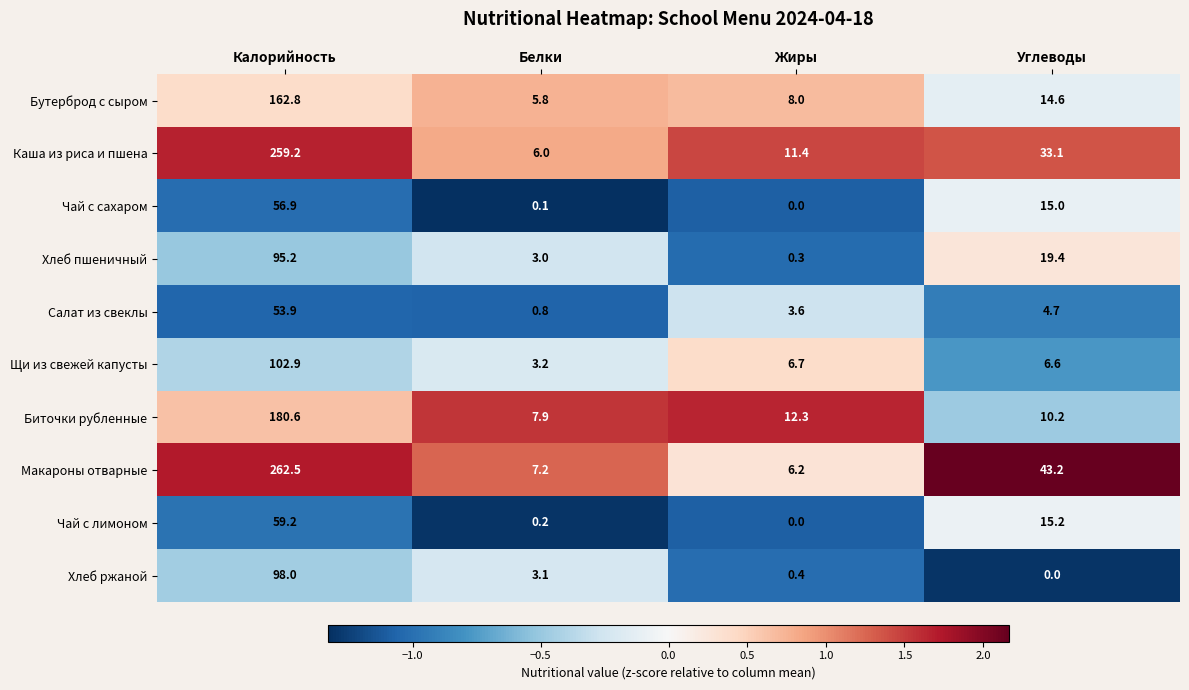

Which category has the highest value across all series?

Калорийность